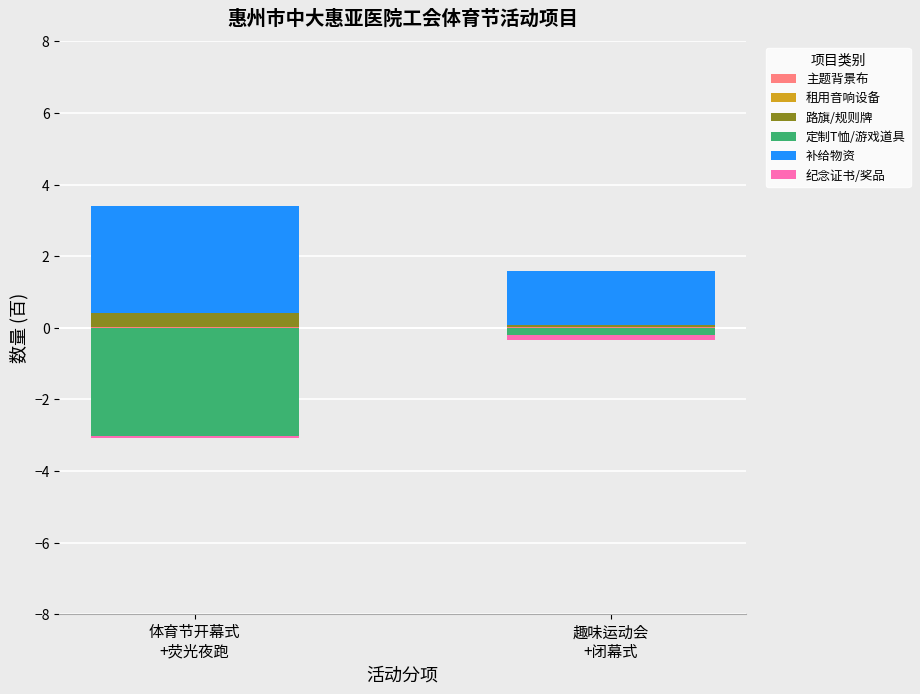

Between 体育节开幕式
+荧光夜跑 and 趣味运动会
+闭幕式, which series saw the biggest shift?

定制T恤/游戏道具